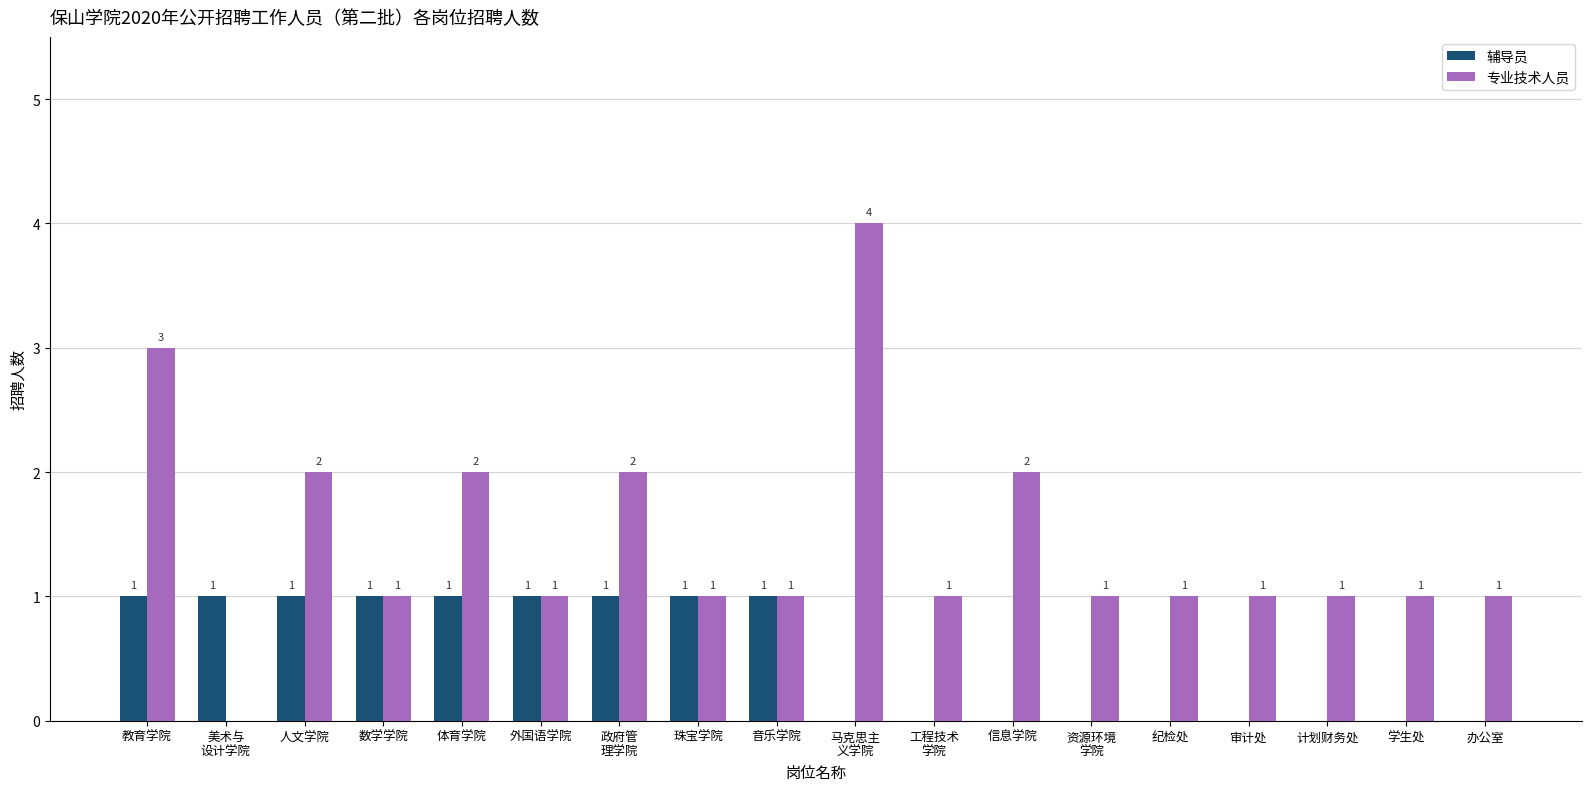

Reading left to right, what are all the values shown in this chart?

辅导员: 1	1	1	1	1	1	1	1	1	0	0	0	0	0	0	0	0	0
专业技术人员: 3	0	2	1	2	1	2	1	1	4	1	2	1	1	1	1	1	1